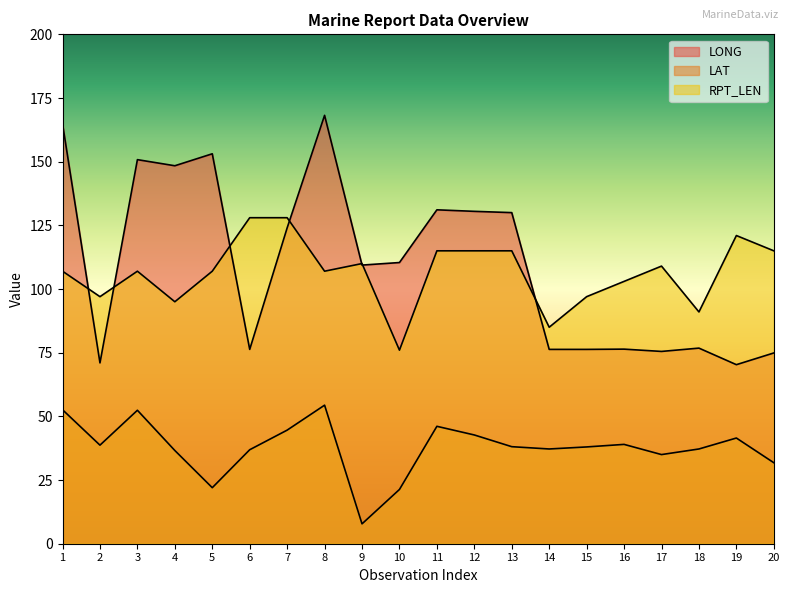

True or false: LONG and LAT intersect in this chart.

False